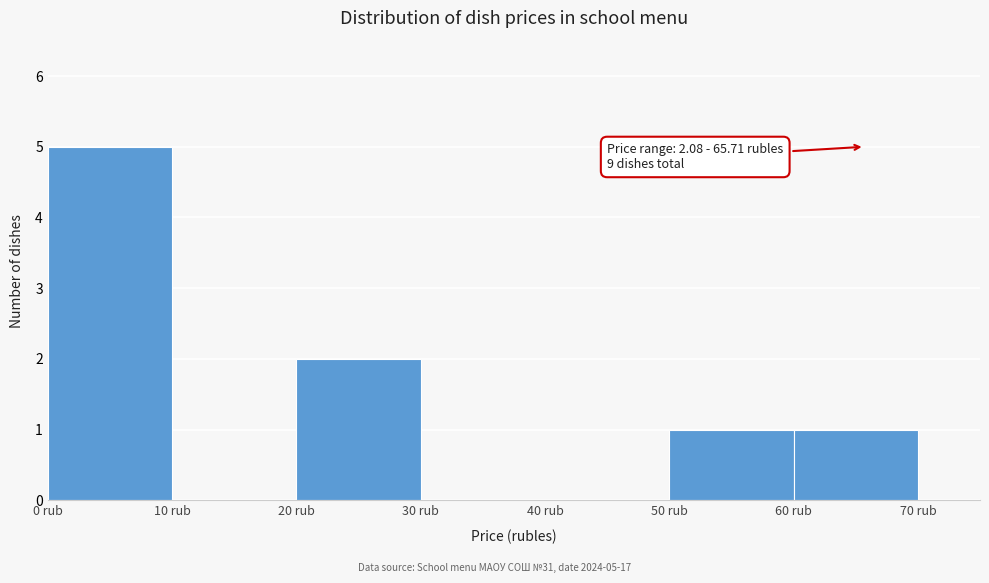

Which range on the x-axis has the tallest bar?

0 to 10